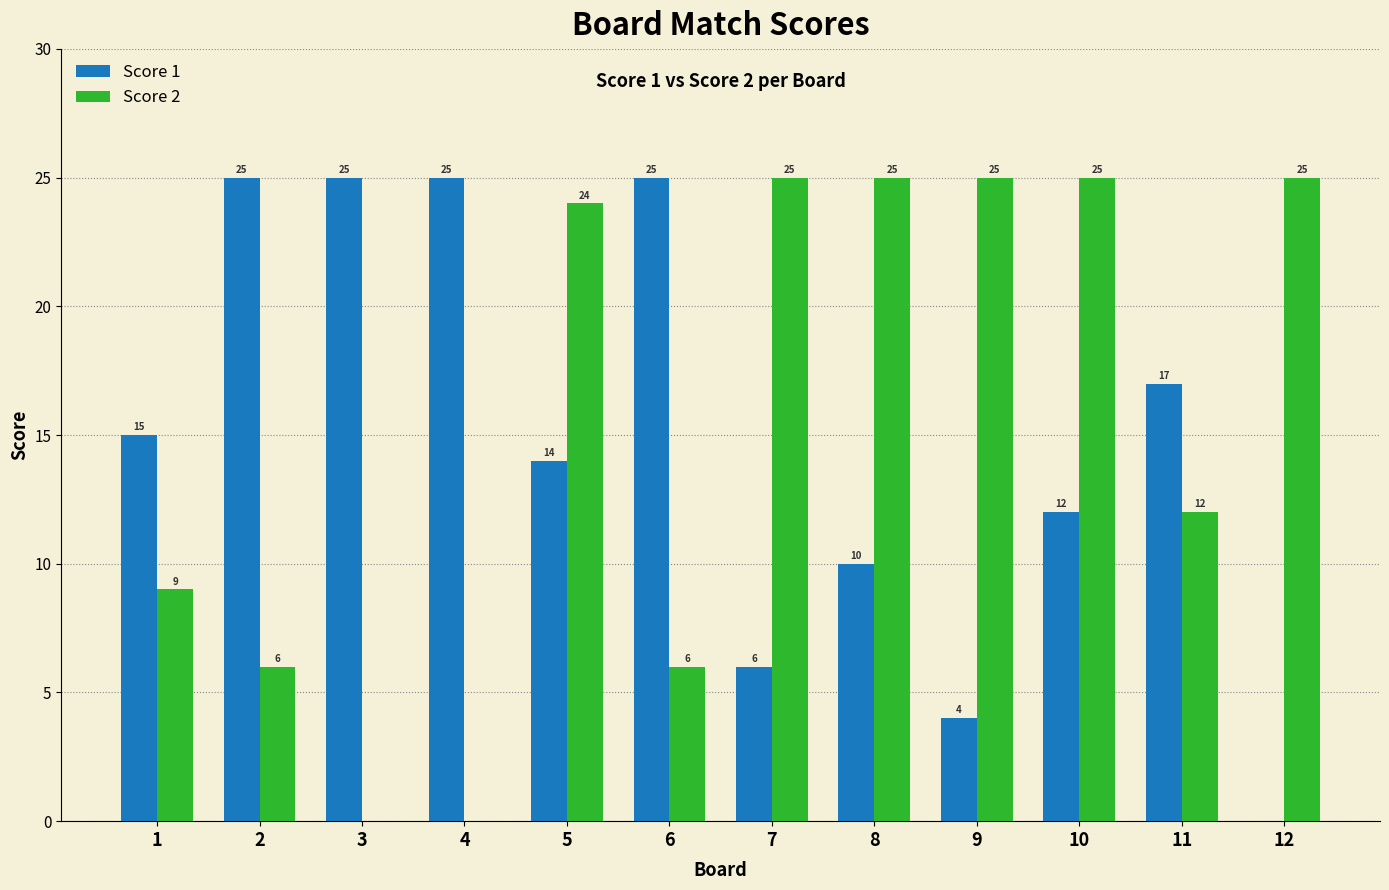

Between 2 and 4, which series saw the biggest shift?

Score 2